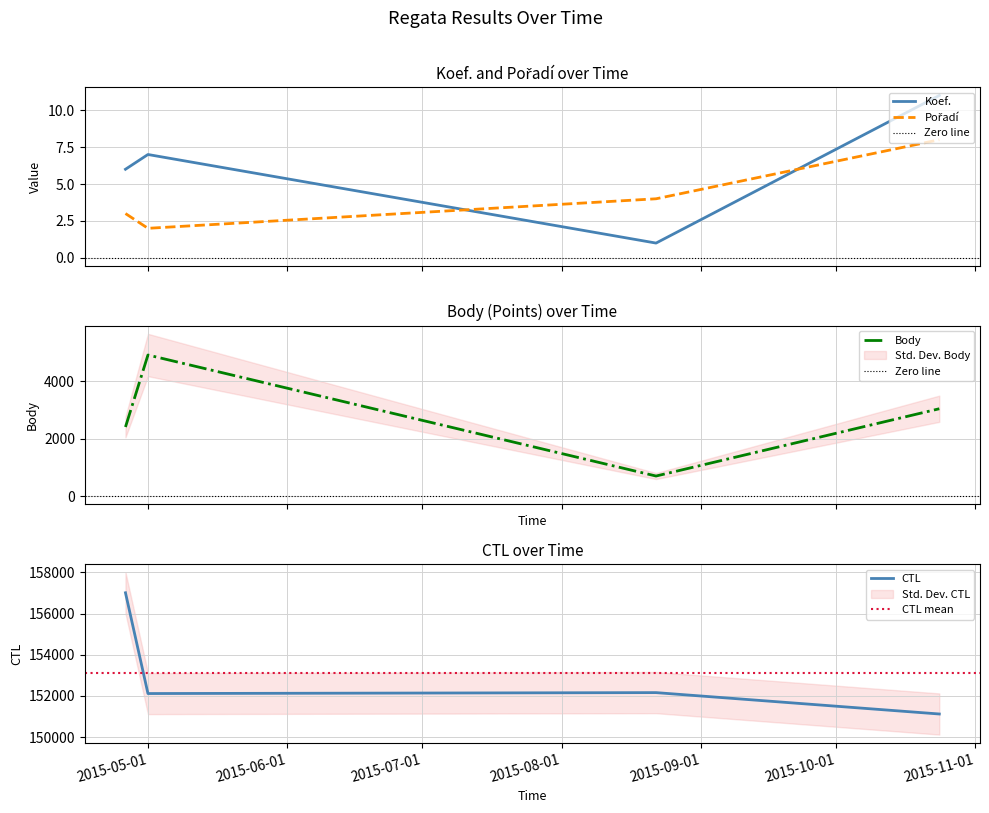

What is the label of the 3rd point from the left?

2015-08-22